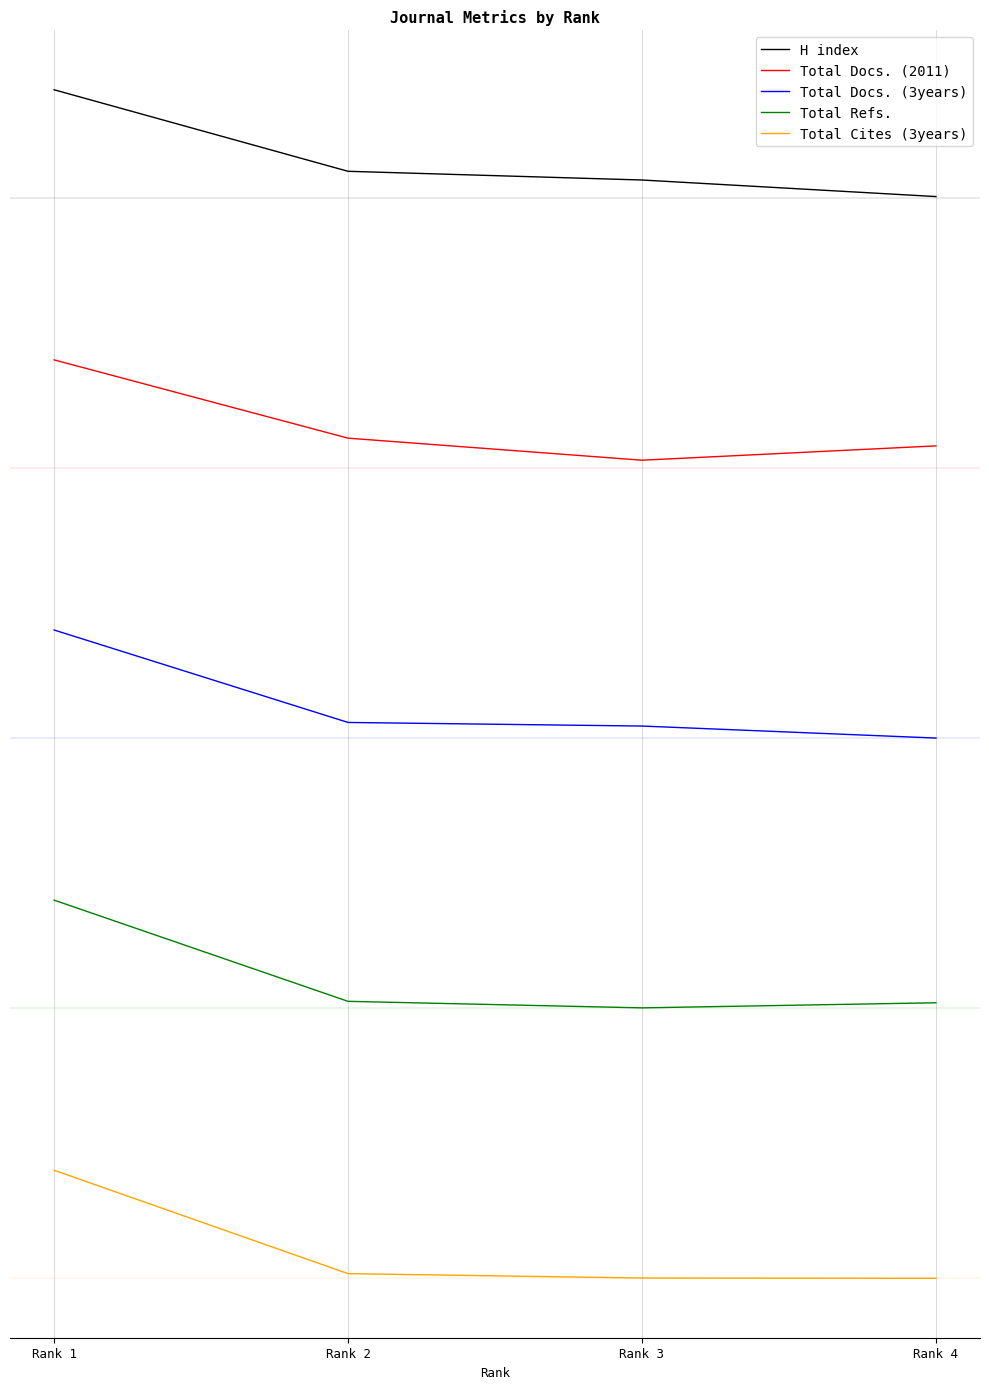

At which category does Total Refs. reach its first local valley?

Rank 3